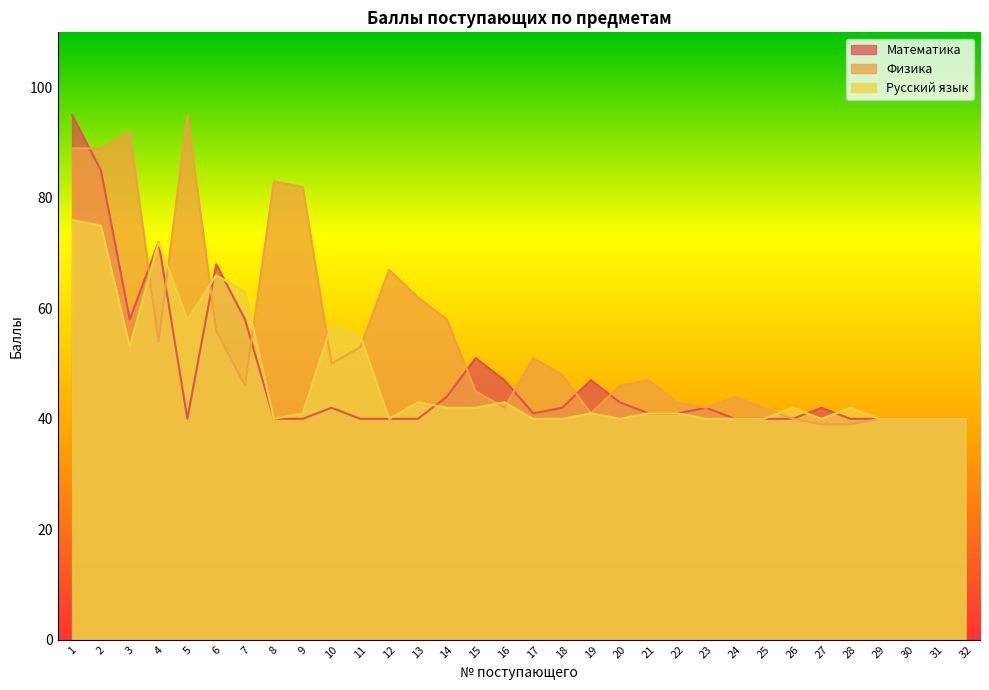

Is it true that Физика equals 36 at 14?

False